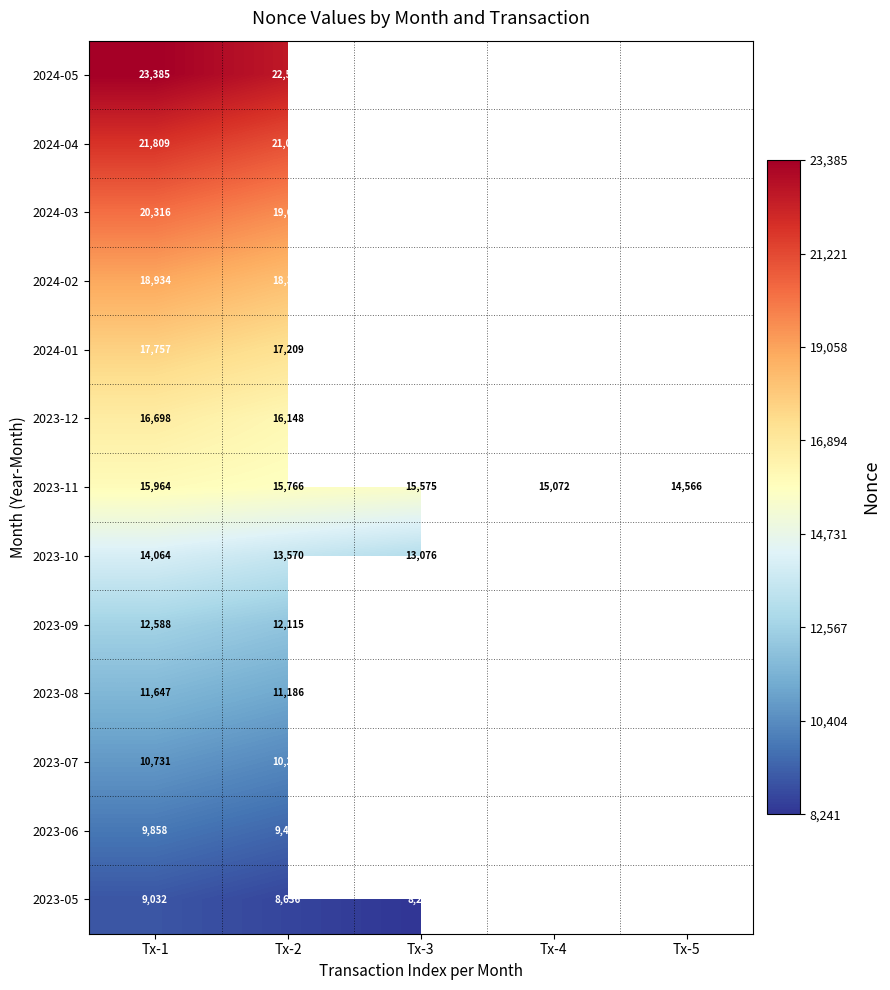

What is the average value of the 2023-11 series?

15389